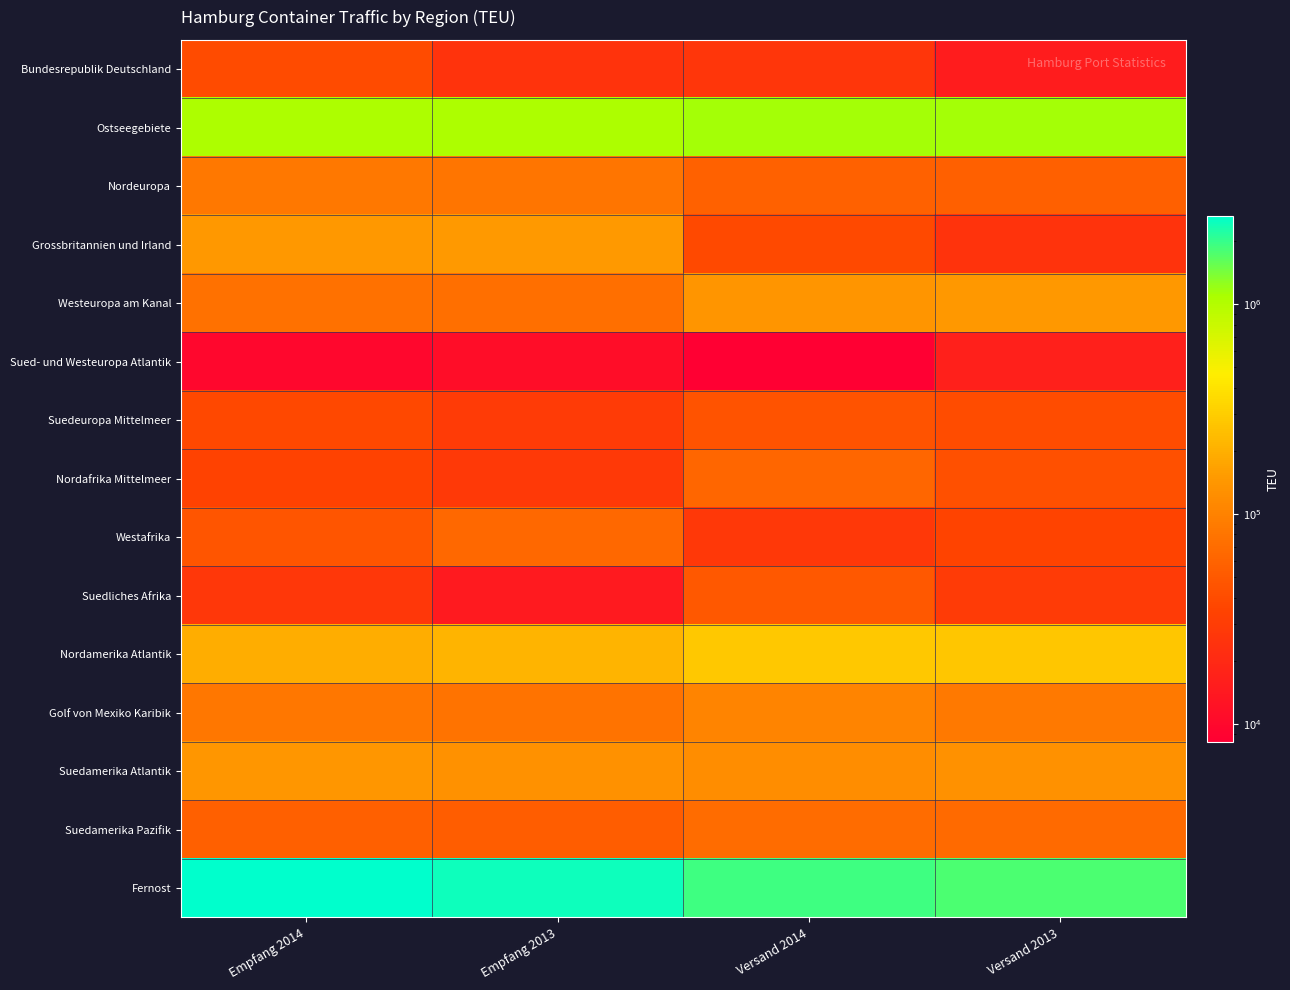

Which has a higher value, Empfang 2013 or Versand 2013?

Empfang 2013